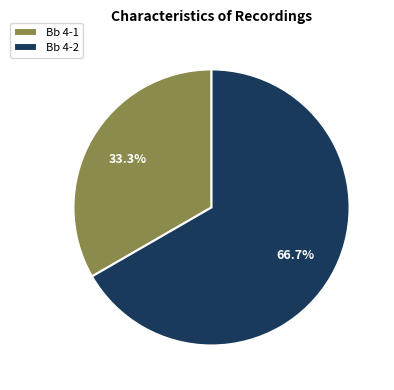

To the nearest percent, what is the combined percentage of Bb 4-2 and Bb 4-1?

100%